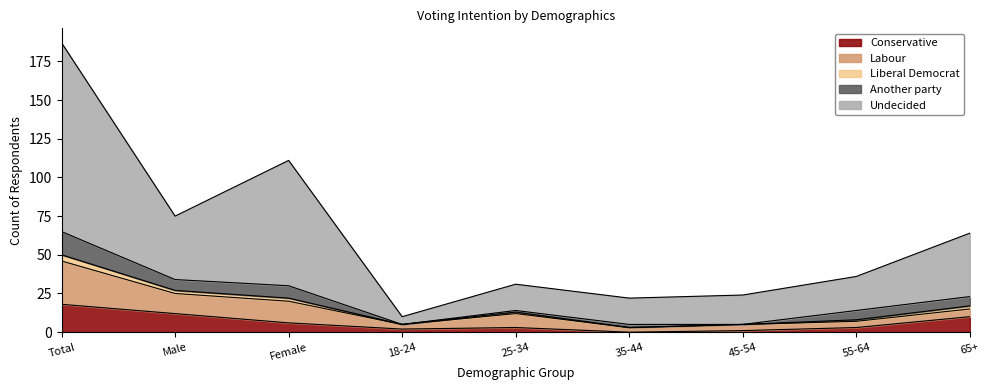

Which has a higher value, 35-44 or 45-54?

45-54